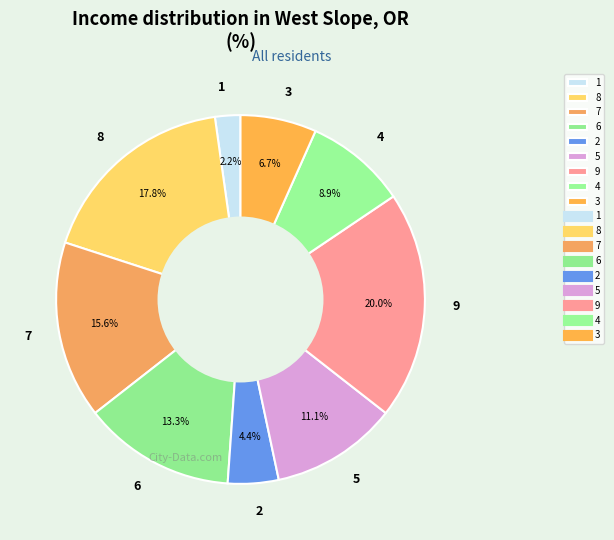

What is the ratio of the value at 9 to the value at 6?

1.5